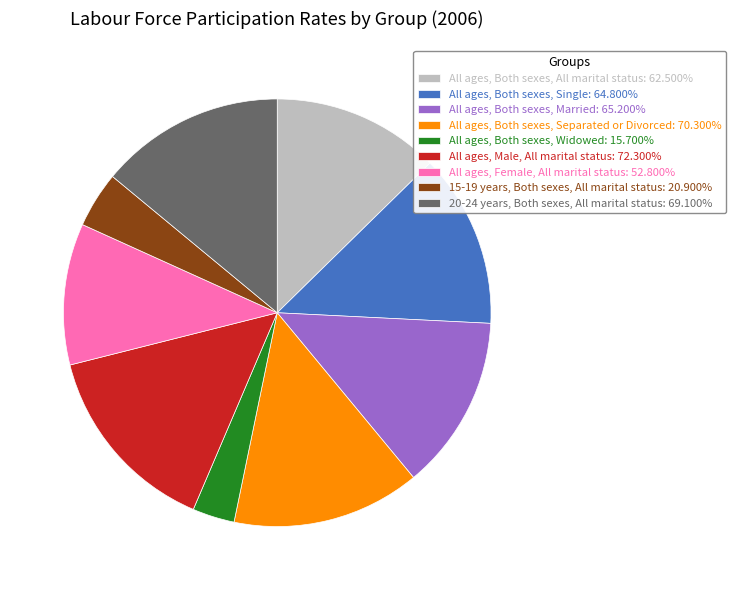

True or false: All ages, Male, All marital status accounts for 15% of the total.

True